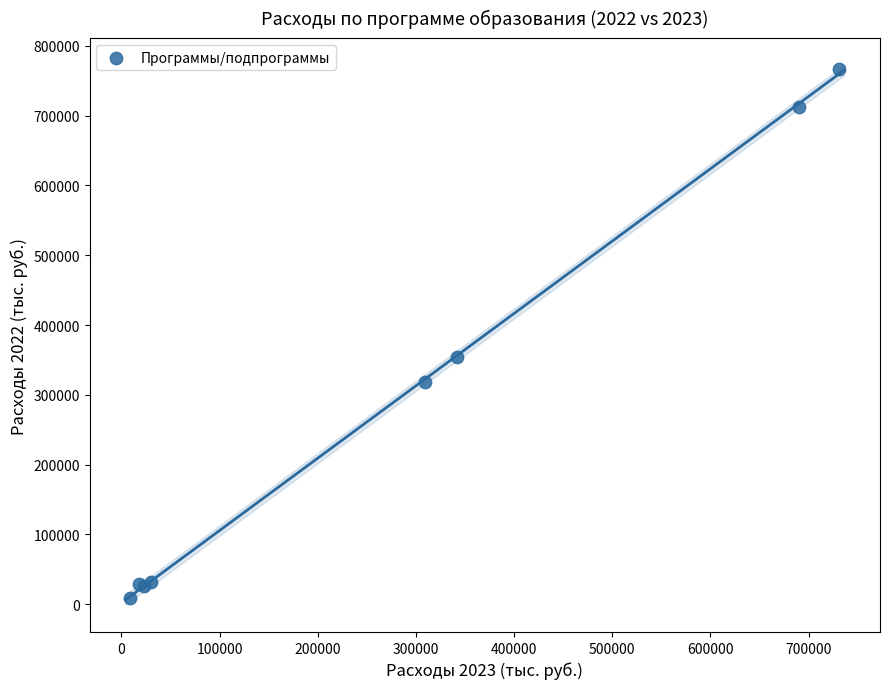

What Y value in the scatter plot is closest to 388245?

353559.9